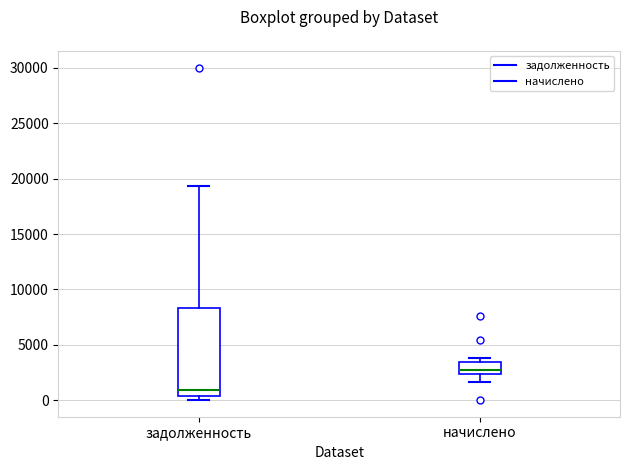

Reading left to right, transcribe this box plot: for each box, give where its median line is, the range the box spans, and where its two whiskers end, as read against the y-axis. The values are not printed on the chart, so give them approximately, as read against the axis.

задолженность: median 1000, box 500 to 8500, whiskers 0 to 19500
начислено: median 2500 (just above the box's lower edge), box 2500 to 3500, whiskers 1500 to 4000